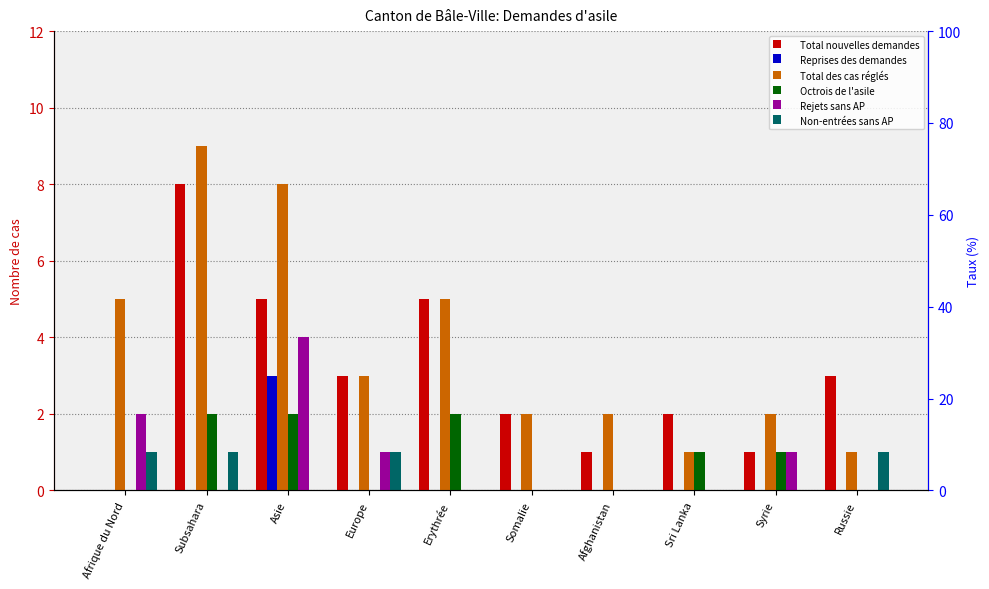

Is the value of Octrois de l'asile at Subsahara greater than the value of Total nouvelles demandes at Afrique du Nord?

Yes